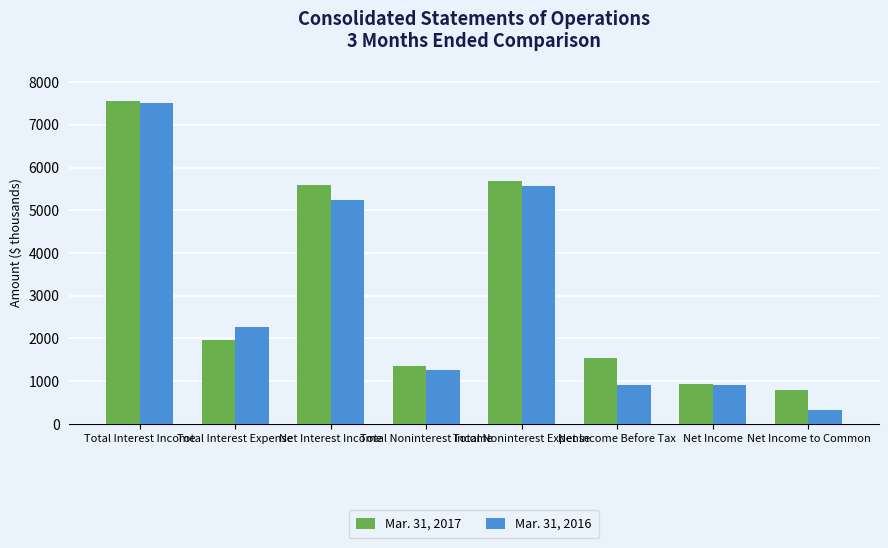

Is it true that Mar. 31, 2017 equals 7557 at Total Interest Income?

True